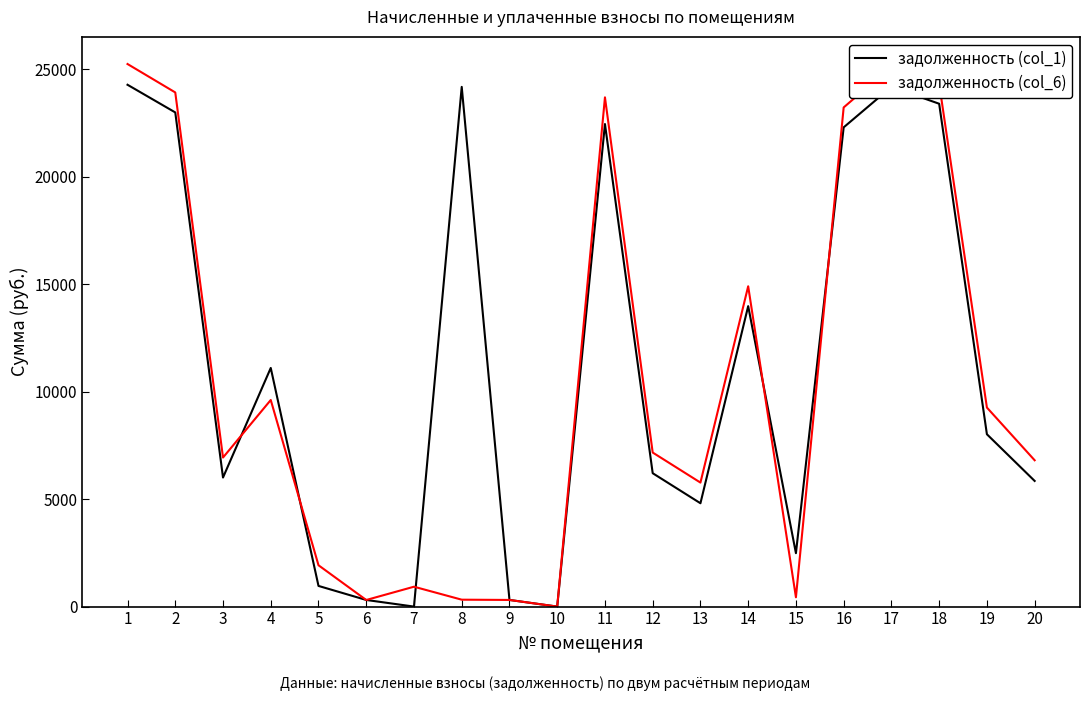

Which series has the widest spread of values?

задолженность (col_6)